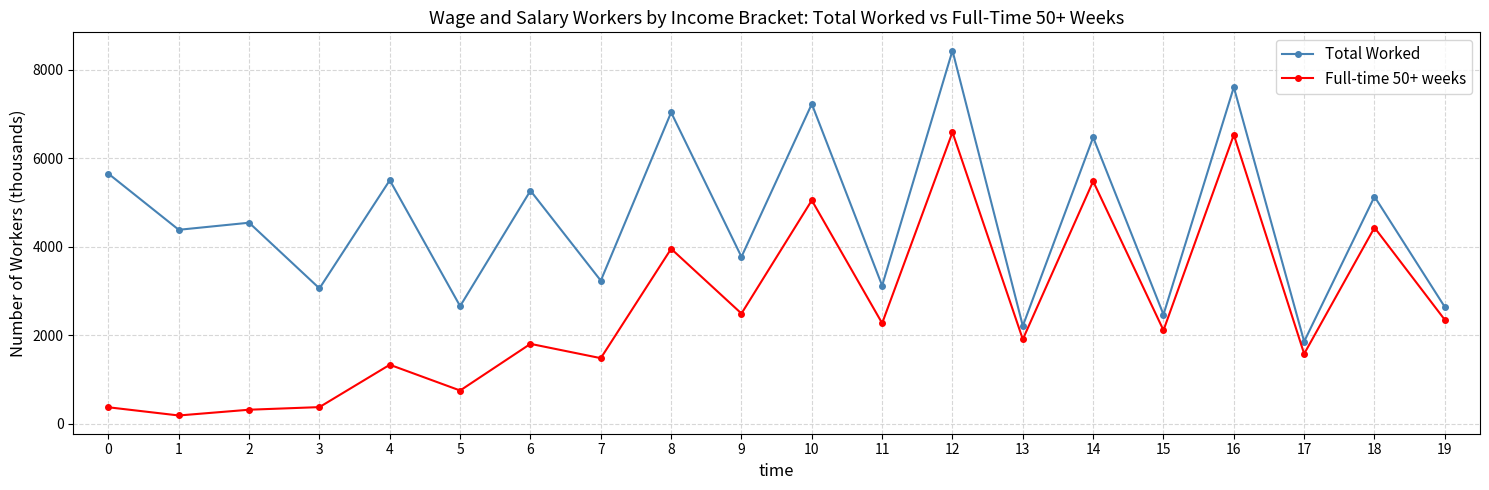

What is the value of the Full-time 50+ weeks point at the 17th from the left?

6529